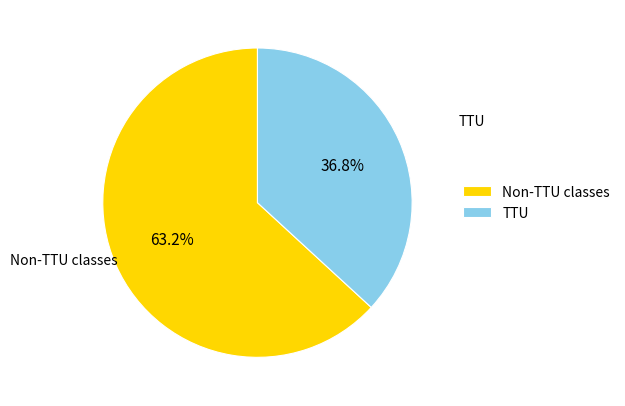

What is the ratio of the value at Non-TTU classes to the value at TTU?

1.7